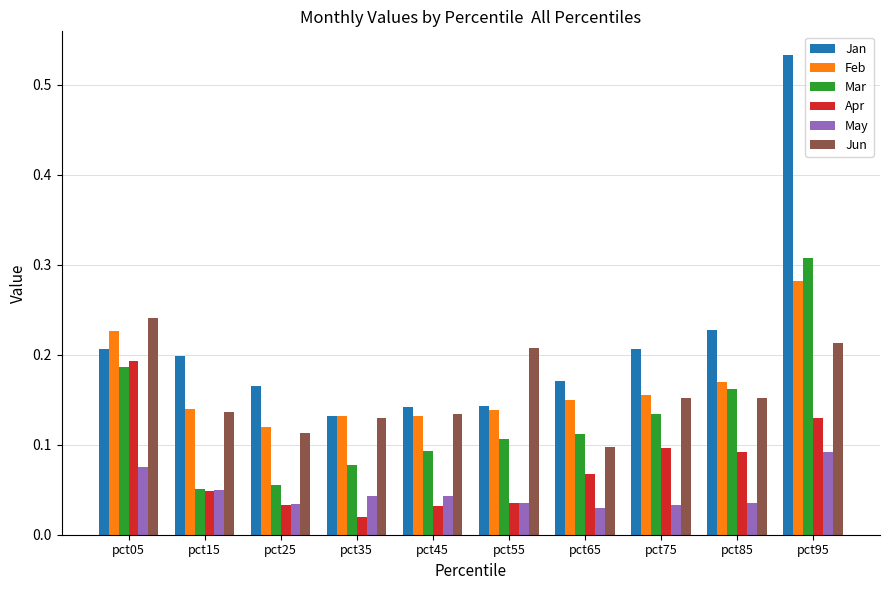

Where is Feb nearest to the value 0?

pct25